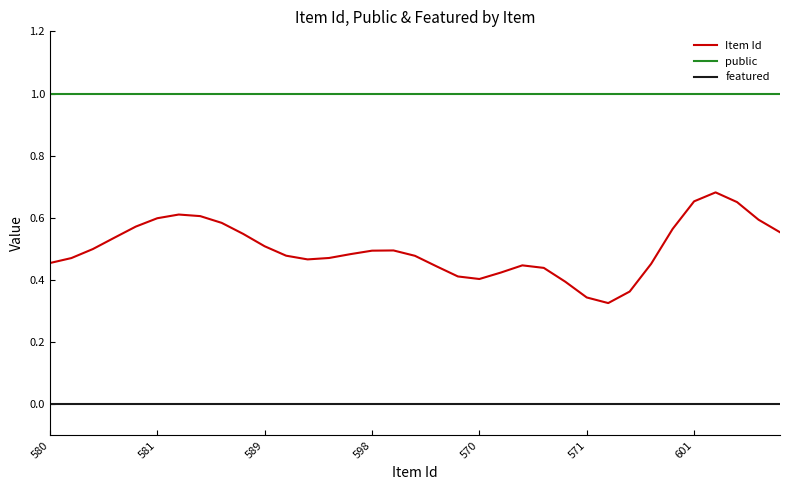

Rank the series by their average value, from lowest to highest.

featured, Item Id, public